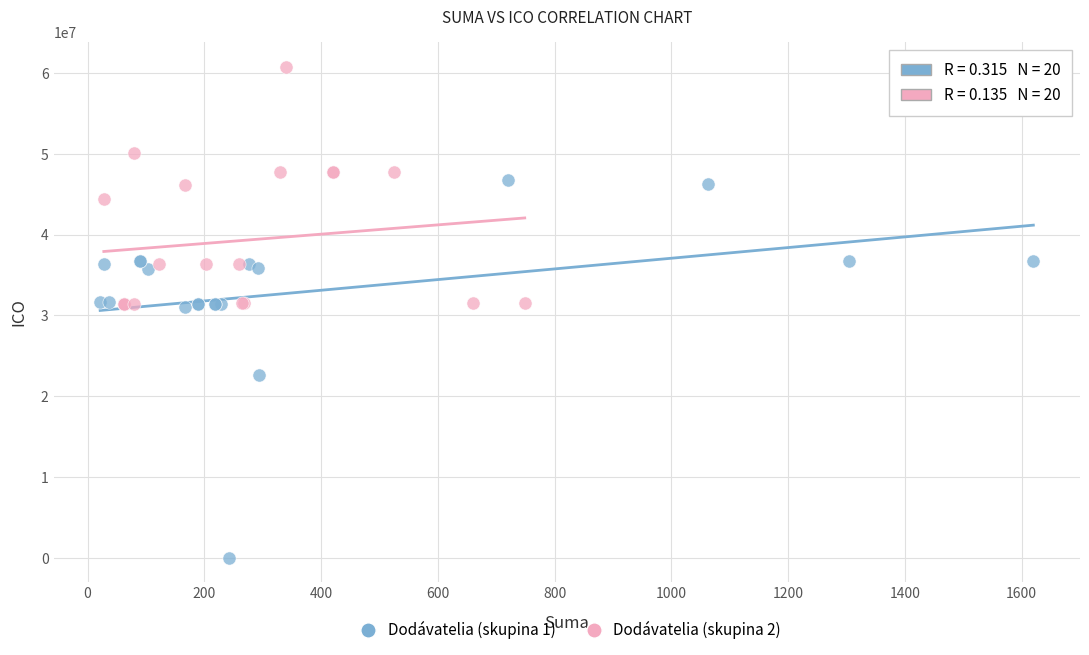

Which series contains the lowest Y value?

Dodávatelia (skupina 1)